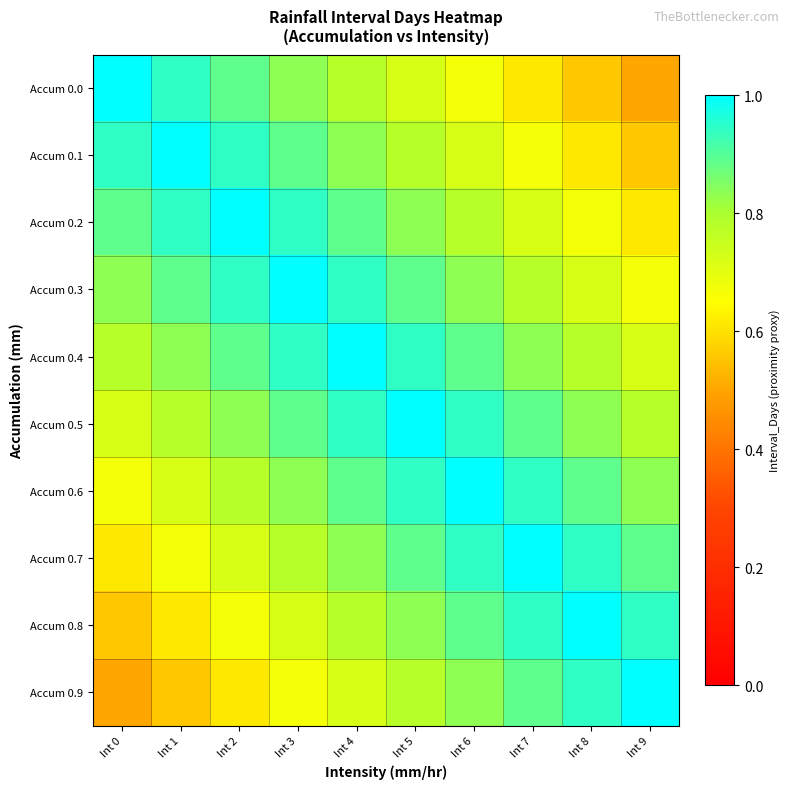

Reading left to right, list all the values displayed in this chart.

Accum 0.0: Int 0=1.0	Int 1=0.9	Int 2=0.9	Int 3=0.8	Int 4=0.8	Int 5=0.7	Int 6=0.7	Int 7=0.6	Int 8=0.6	Int 9=0.5
Accum 0.1: Int 0=0.9	Int 1=1.0	Int 2=0.9	Int 3=0.9	Int 4=0.8	Int 5=0.8	Int 6=0.7	Int 7=0.7	Int 8=0.6	Int 9=0.6
Accum 0.2: Int 0=0.9	Int 1=0.9	Int 2=1.0	Int 3=0.9	Int 4=0.9	Int 5=0.8	Int 6=0.8	Int 7=0.7	Int 8=0.7	Int 9=0.6
Accum 0.3: Int 0=0.8	Int 1=0.9	Int 2=0.9	Int 3=1.0	Int 4=0.9	Int 5=0.9	Int 6=0.8	Int 7=0.8	Int 8=0.7	Int 9=0.7
Accum 0.4: Int 0=0.8	Int 1=0.8	Int 2=0.9	Int 3=0.9	Int 4=1.0	Int 5=0.9	Int 6=0.9	Int 7=0.8	Int 8=0.8	Int 9=0.7
Accum 0.5: Int 0=0.7	Int 1=0.8	Int 2=0.8	Int 3=0.9	Int 4=0.9	Int 5=1.0	Int 6=0.9	Int 7=0.9	Int 8=0.8	Int 9=0.8
Accum 0.6: Int 0=0.7	Int 1=0.7	Int 2=0.8	Int 3=0.8	Int 4=0.9	Int 5=0.9	Int 6=1.0	Int 7=0.9	Int 8=0.9	Int 9=0.8
Accum 0.7: Int 0=0.6	Int 1=0.7	Int 2=0.7	Int 3=0.8	Int 4=0.8	Int 5=0.9	Int 6=0.9	Int 7=1.0	Int 8=0.9	Int 9=0.9
Accum 0.8: Int 0=0.6	Int 1=0.6	Int 2=0.7	Int 3=0.7	Int 4=0.8	Int 5=0.8	Int 6=0.9	Int 7=0.9	Int 8=1.0	Int 9=0.9
Accum 0.9: Int 0=0.5	Int 1=0.6	Int 2=0.6	Int 3=0.7	Int 4=0.7	Int 5=0.8	Int 6=0.8	Int 7=0.9	Int 8=0.9	Int 9=1.0